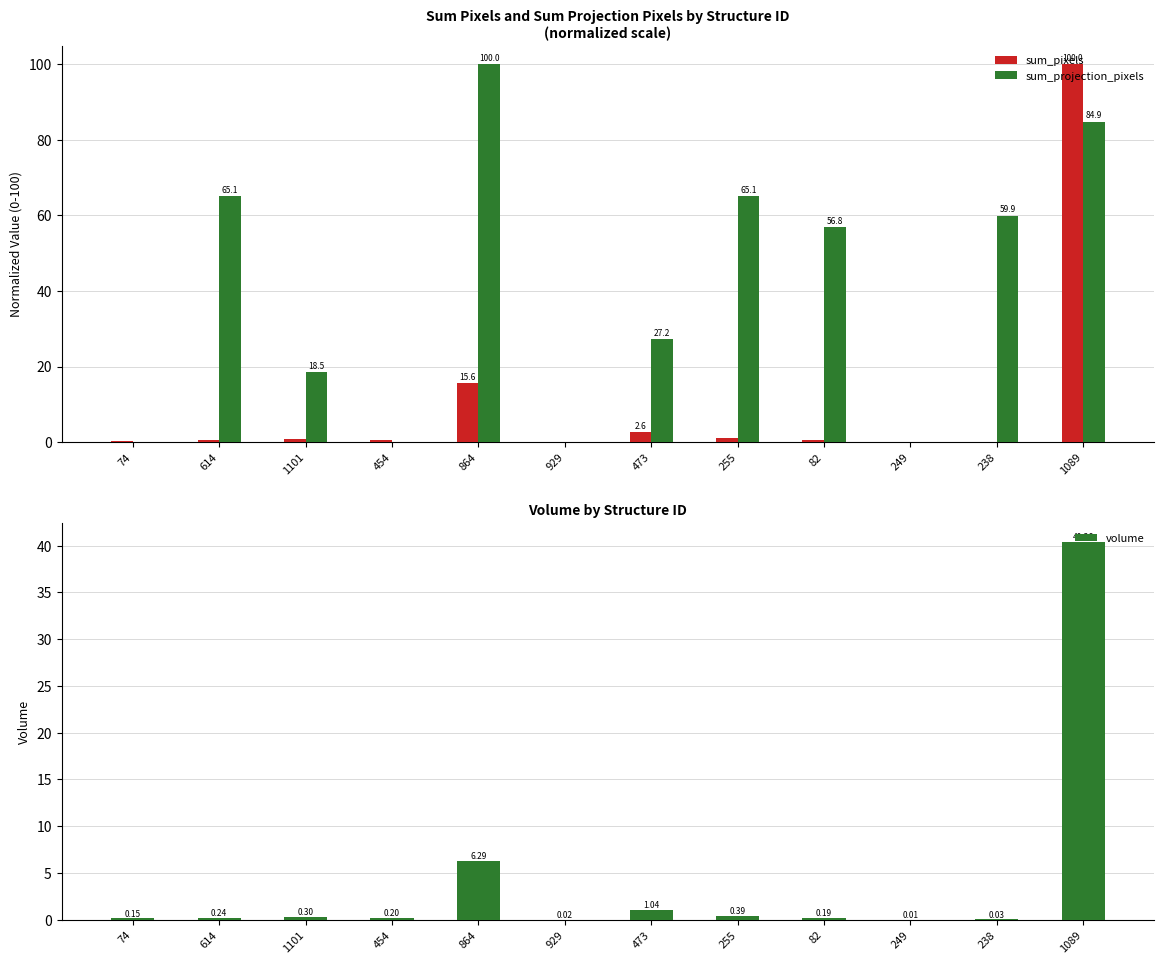

The volume series shows 40.4 at 1089. True or false?

True